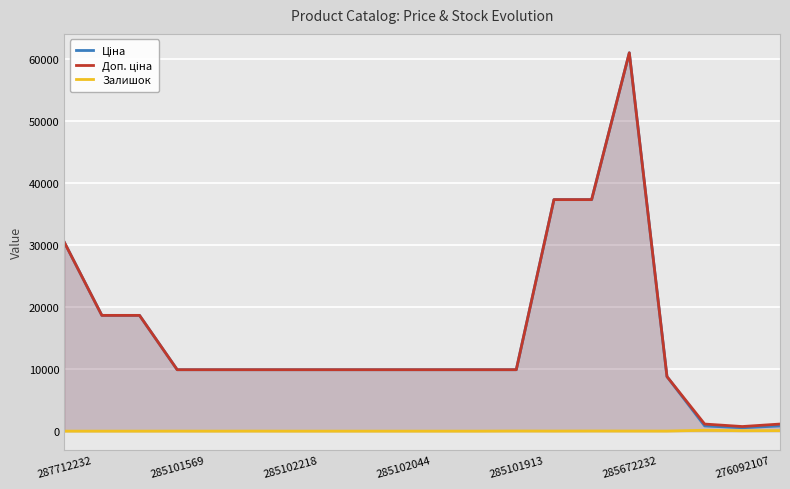

True or false: Ціна and Залишок intersect in this chart.

False